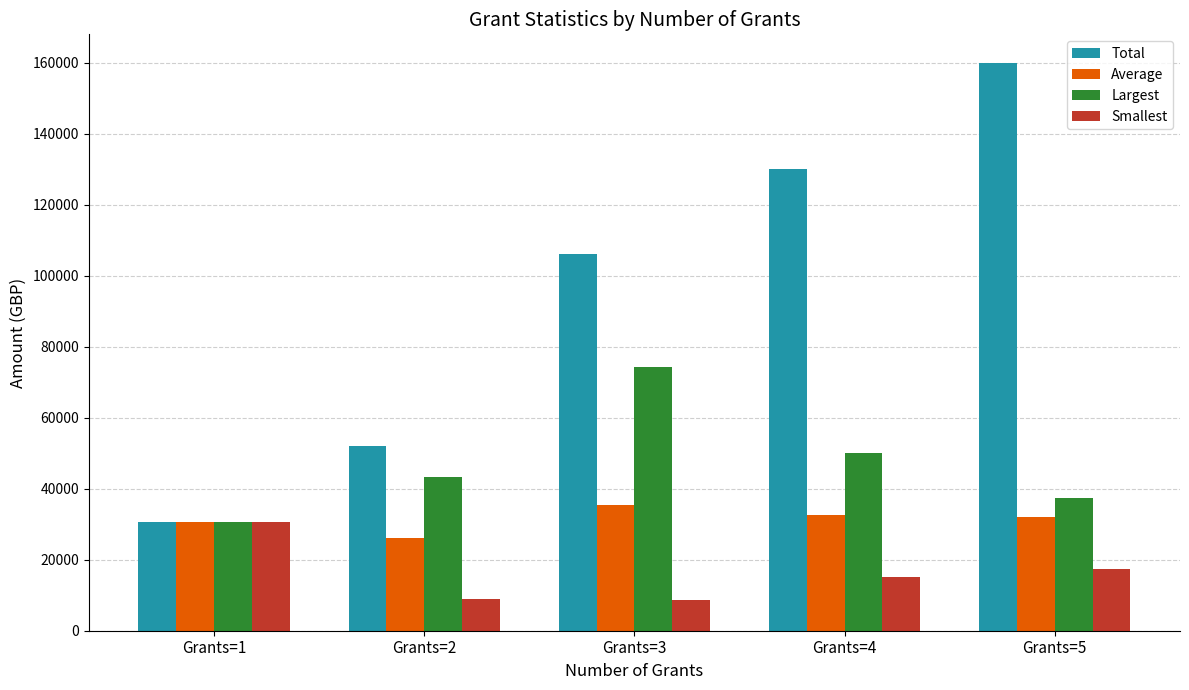

The value of Average at Grants=3 is 17429.1. True or false?

False